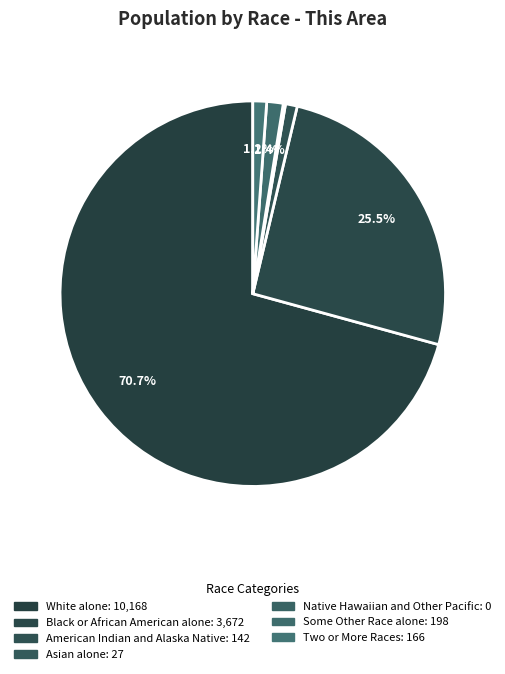

To the nearest percent, what portion does Two or More Races represent?

1%